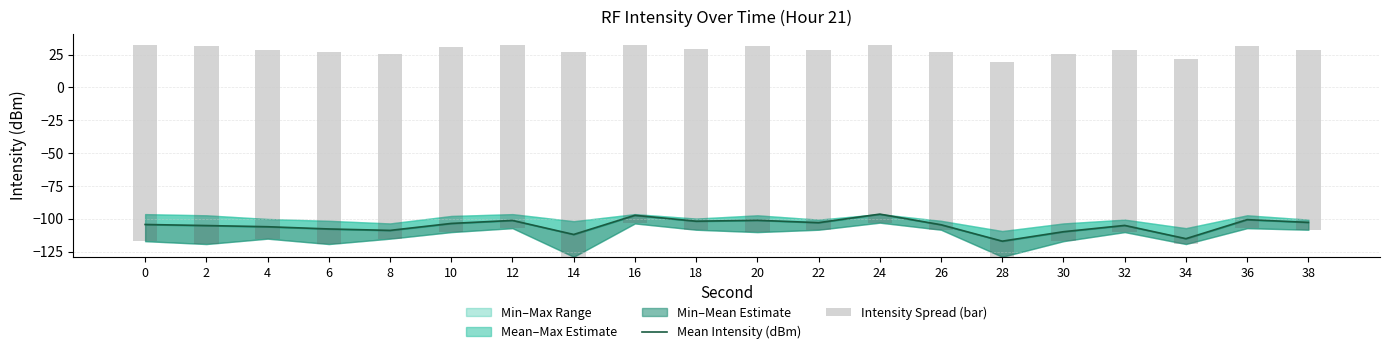

The Intensity Spread (bar) series shows 156.1 at 14. True or false?

True